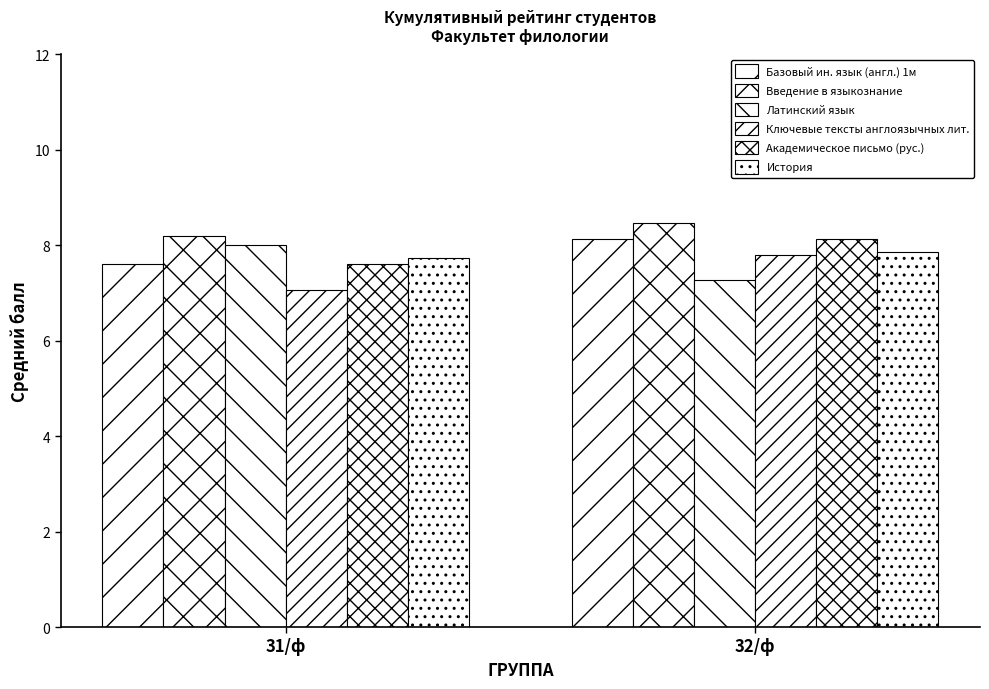

How many Базовый ин. язык (англ.) 1м values are between 7 and 8?

1